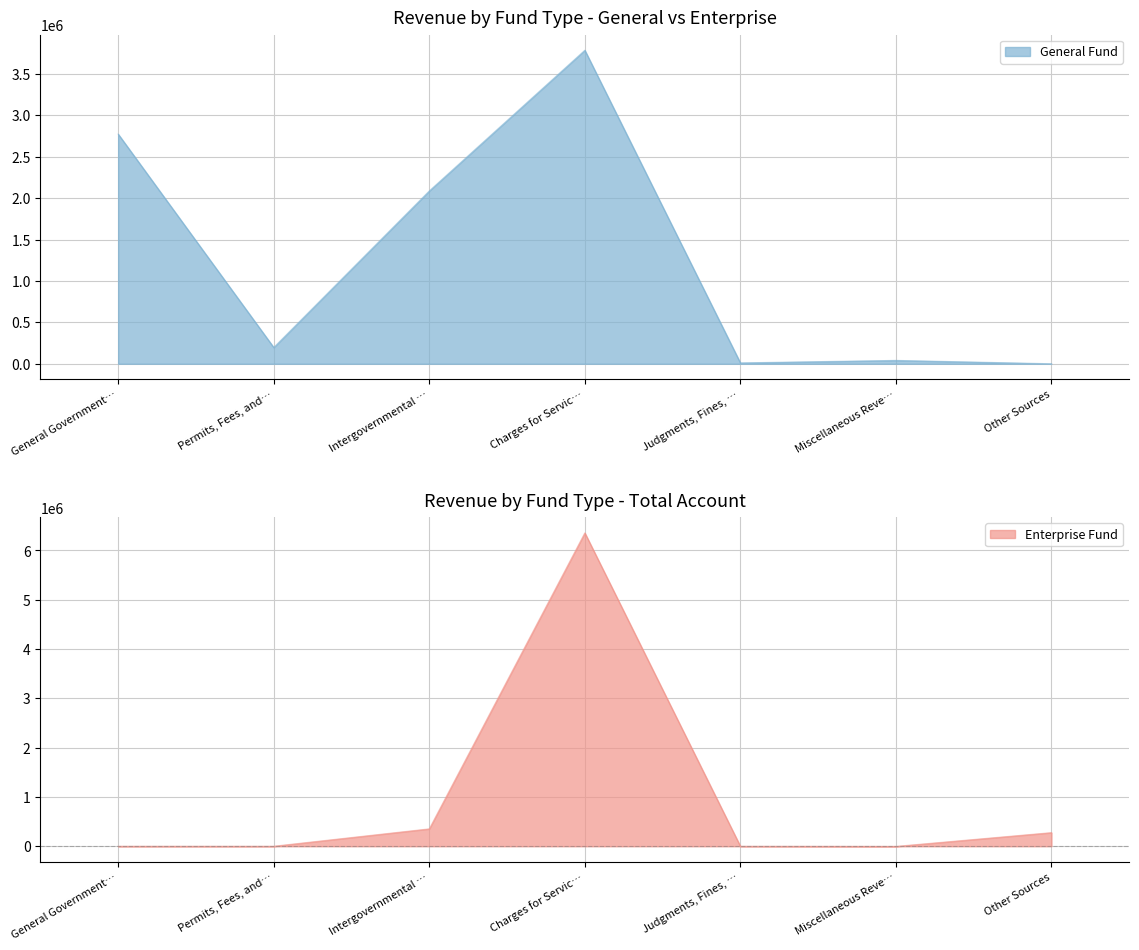

What is the difference between the highest and lowest values at Judgments, Fines, …?

10442